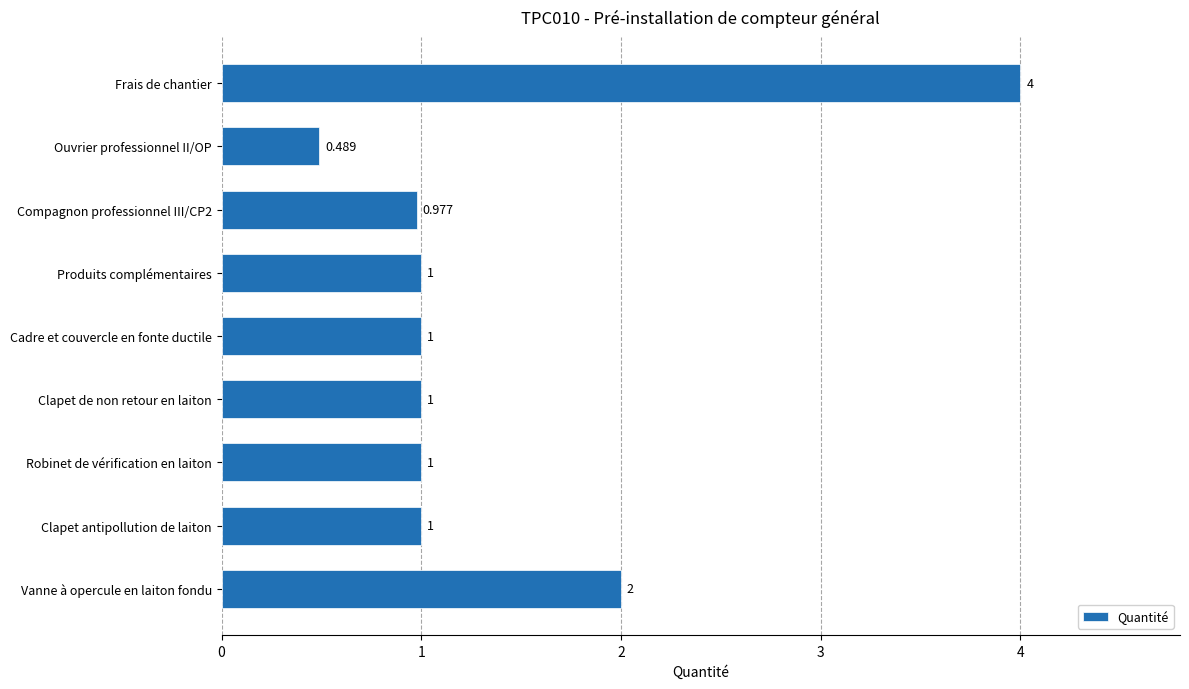

Which label corresponds to the largest value in the chart?

Frais de chantier